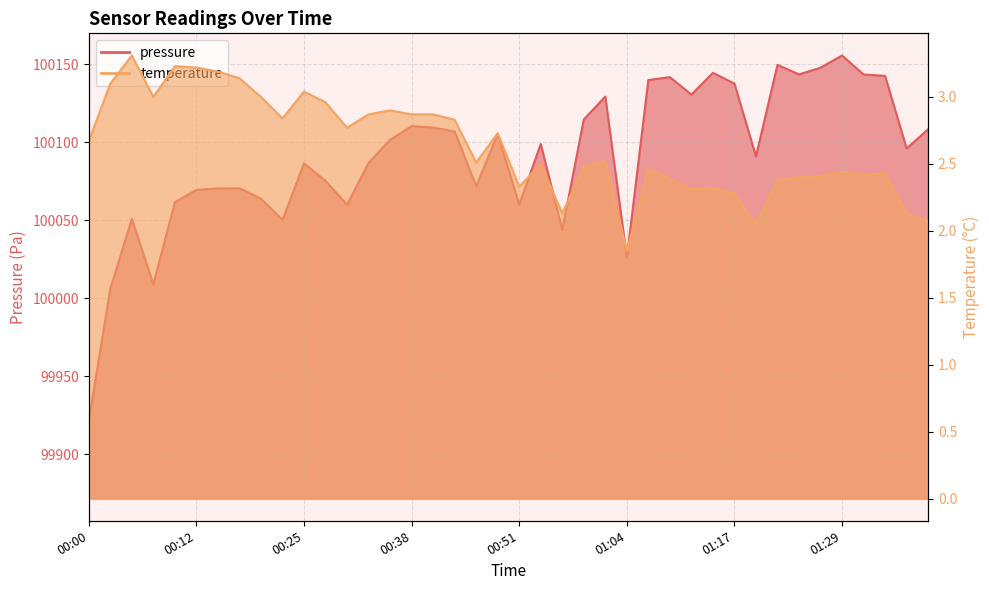

Which series has the widest spread of values?

pressure